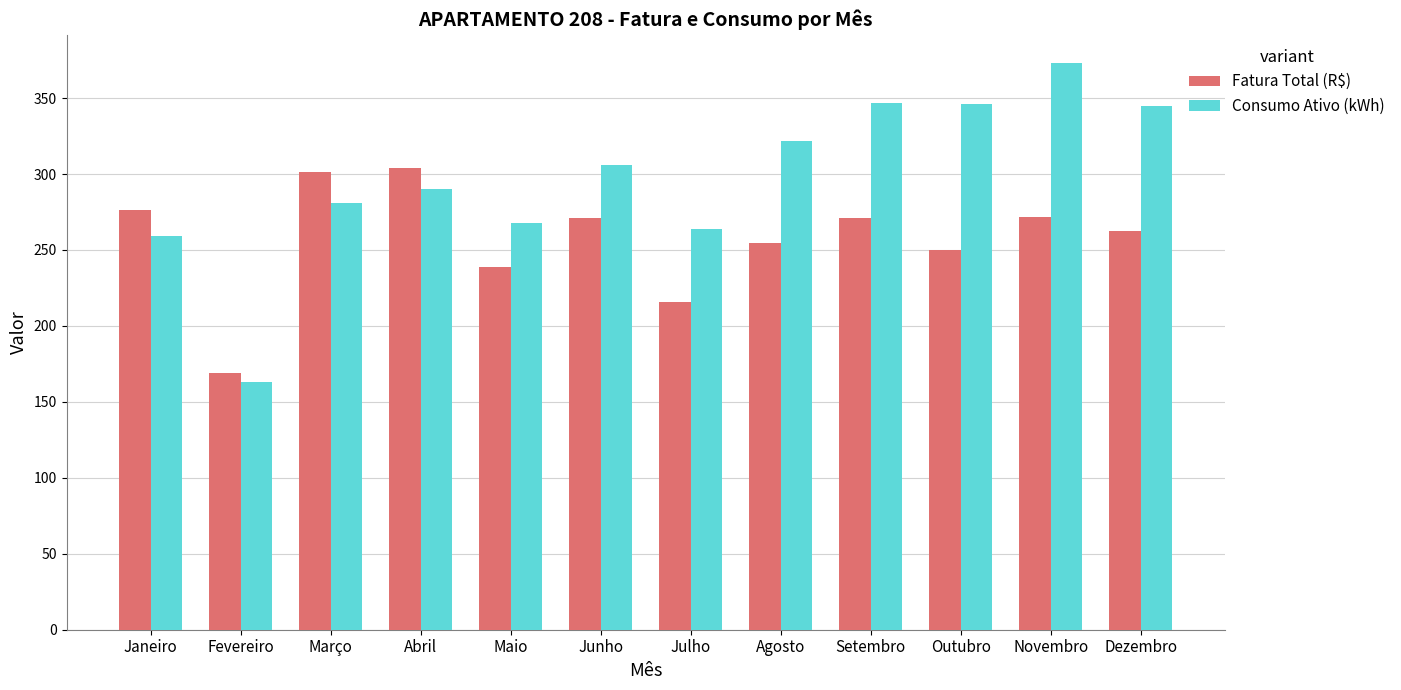

At which label does Consumo Ativo (kWh) reach its peak?

Novembro